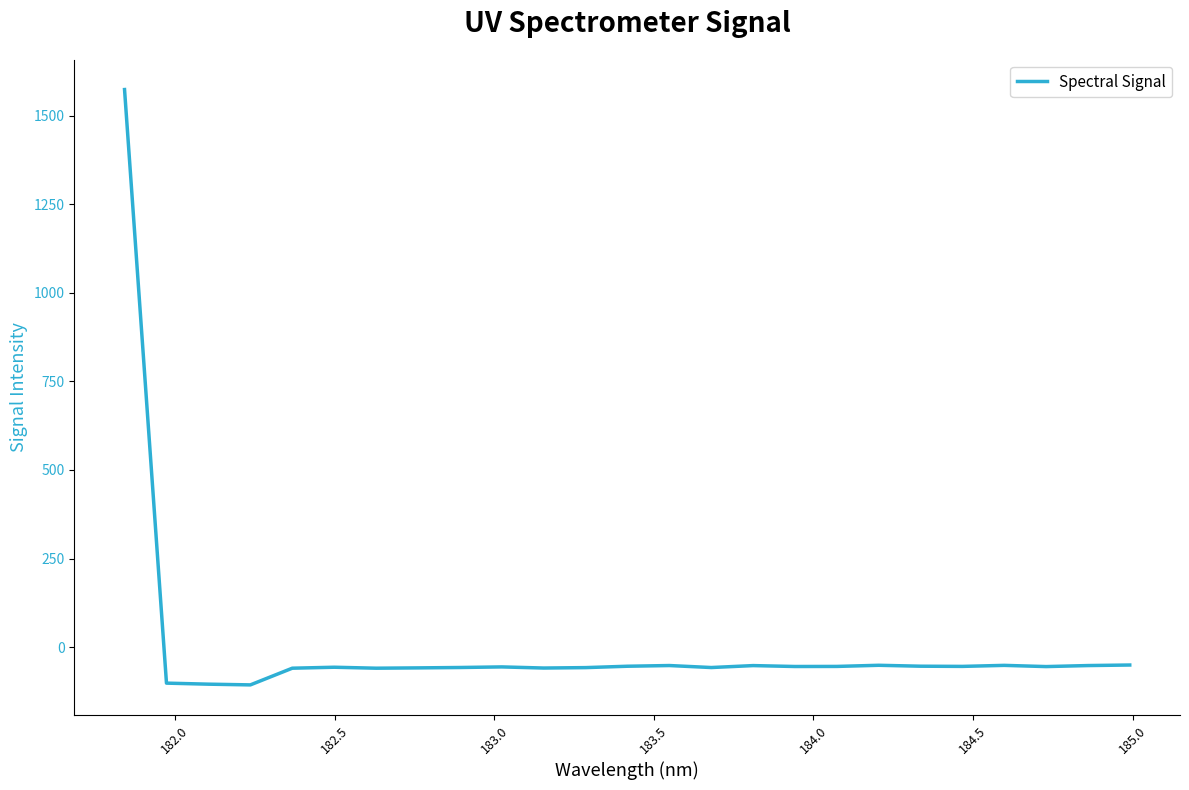

What is the greatest value displayed?

1573.5